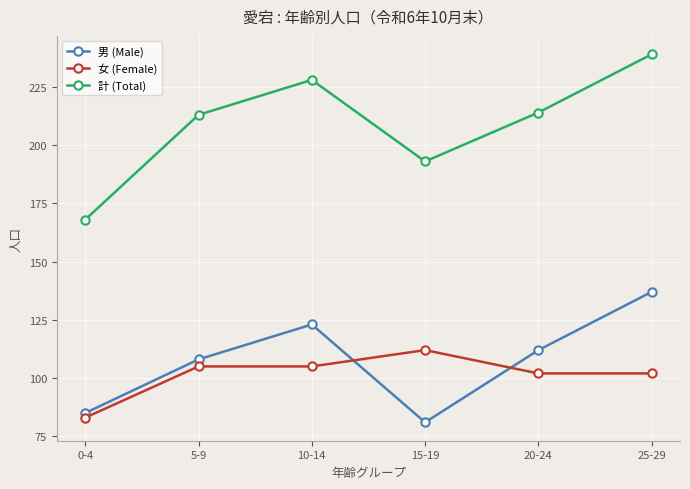

How many 計 (Total) values are between 193 and 228?

4